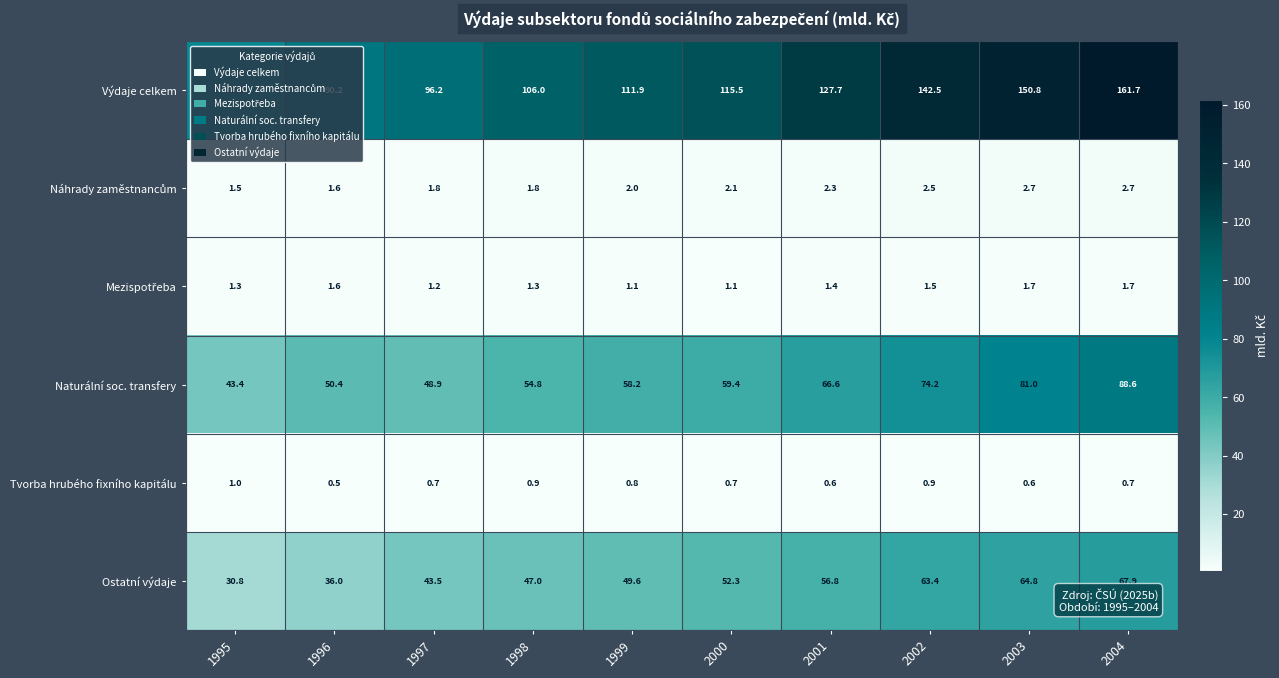

What is the approximate value of Výdaje celkem at 1996?

90.2